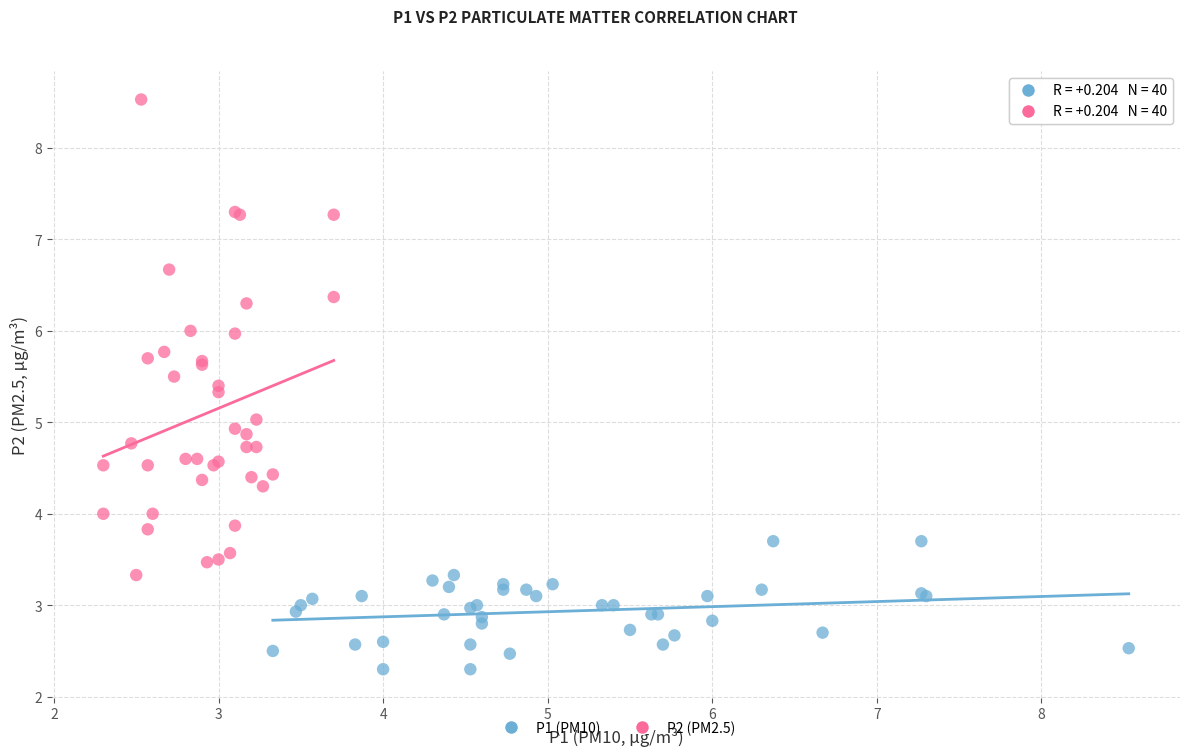

What are all the series names shown in the legend?

P1 (PM10), P2 (PM2.5)